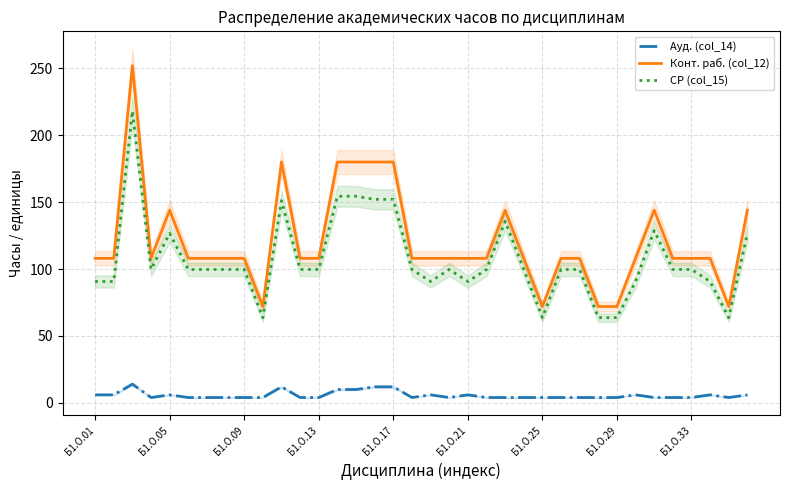

True or false: СР (col_15) and Конт. раб. (col_12) cross at least once.

False